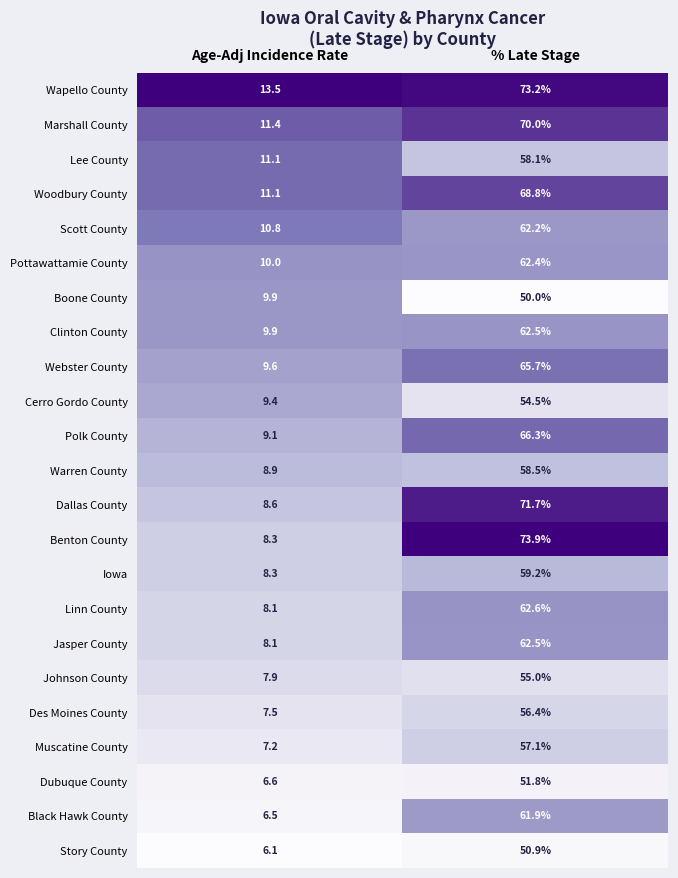

Is it true that Muscatine County equals 57.1 at % Late Stage?

True